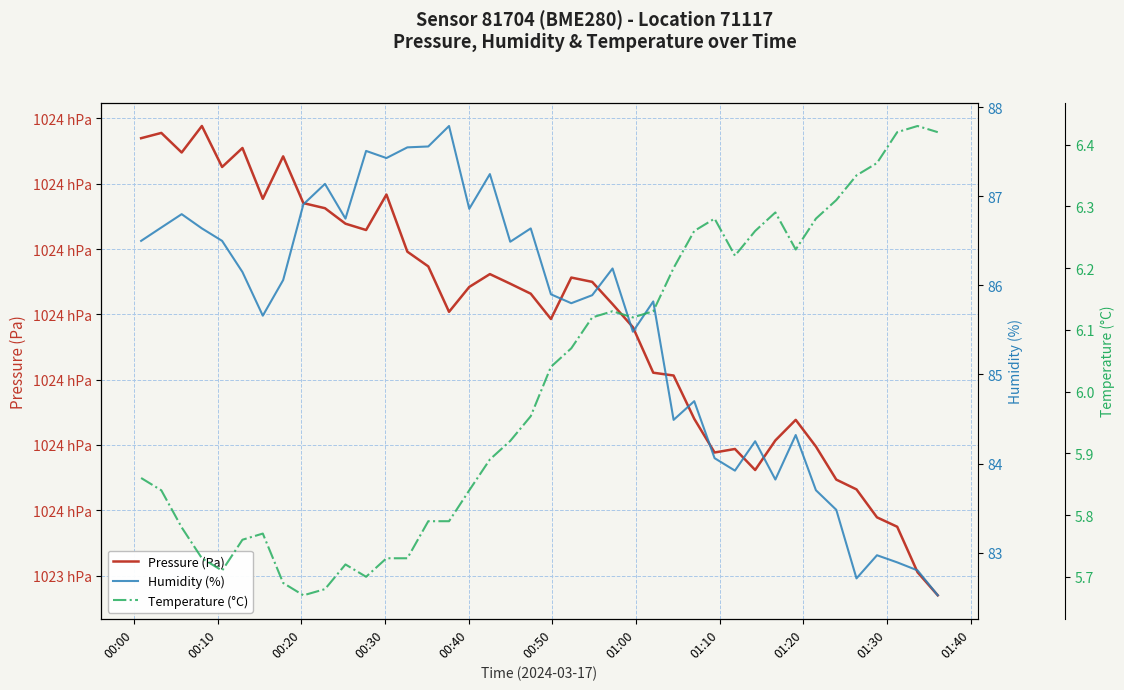

The value of Temperature (°C) at 28 is 9.8. True or false?

False